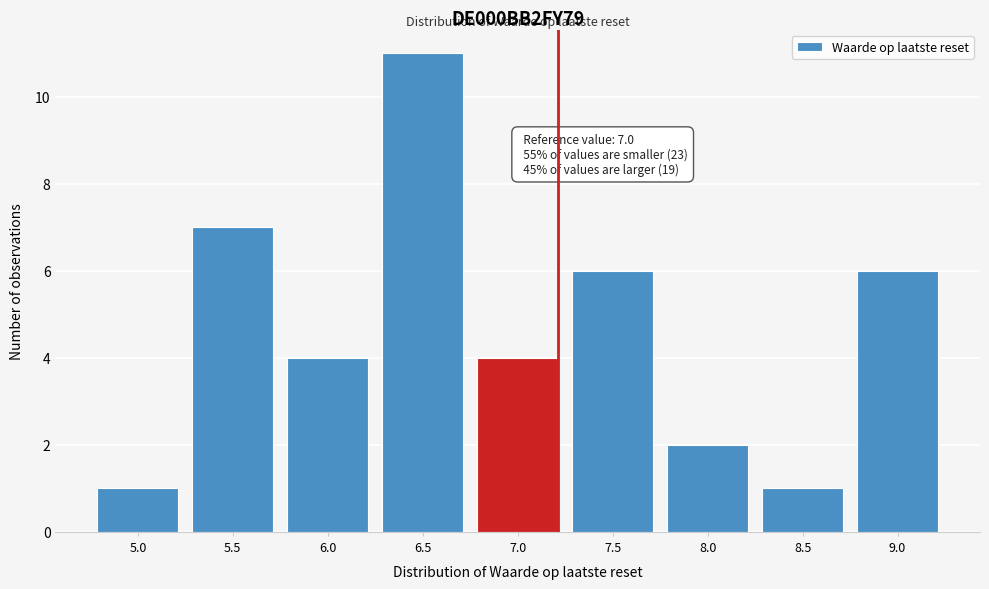

Reading right to left, extract all data points from this chart.

6	1	2	6	4	11	4	7	1